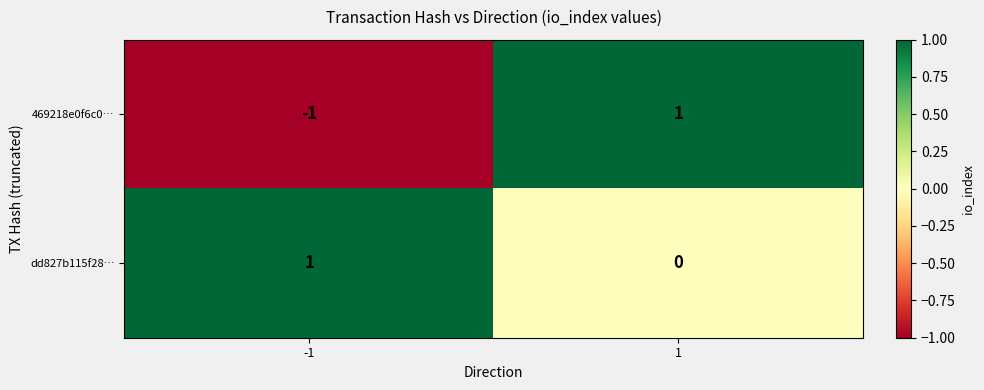

Reading left to right, extract all data points from this chart.

469218e0f6c0…: -1	1
dd827b115f28…: 1	0